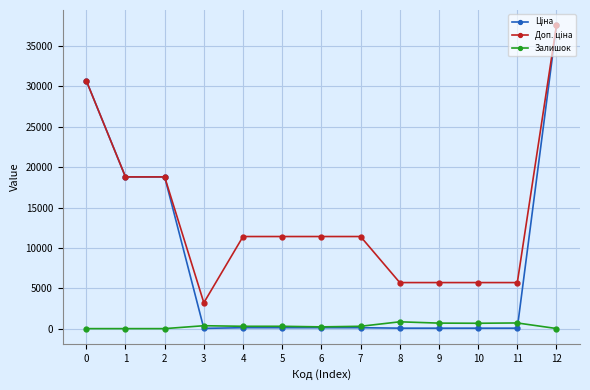

What is the total value across all series at 1?

37593.6